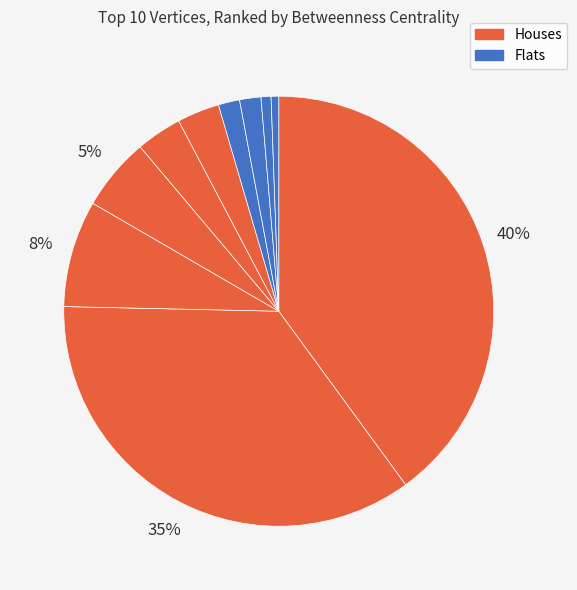

How many segments does this pie chart have?

10